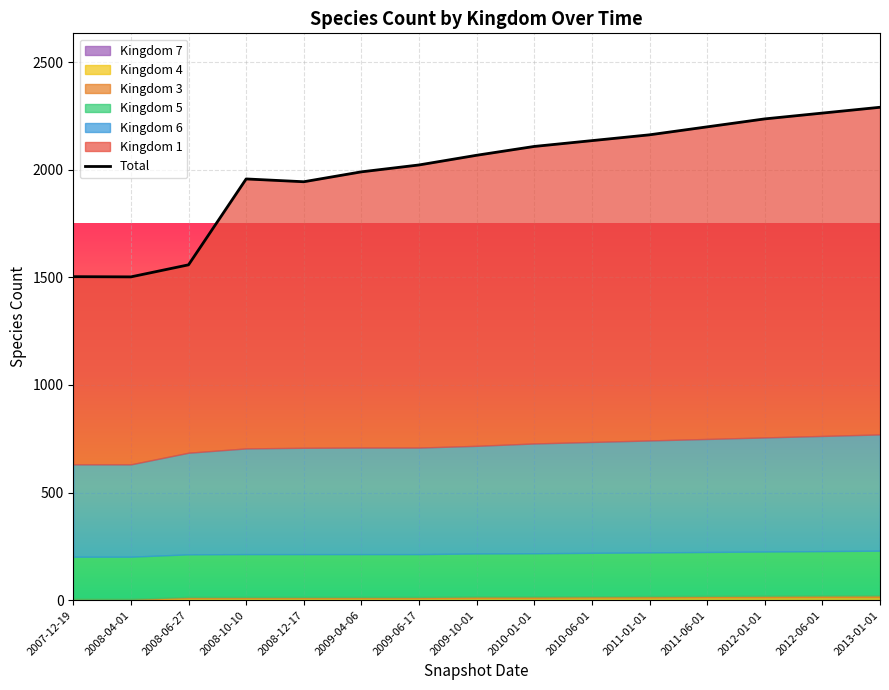

True or false: 5 and 3 intersect in this chart.

False